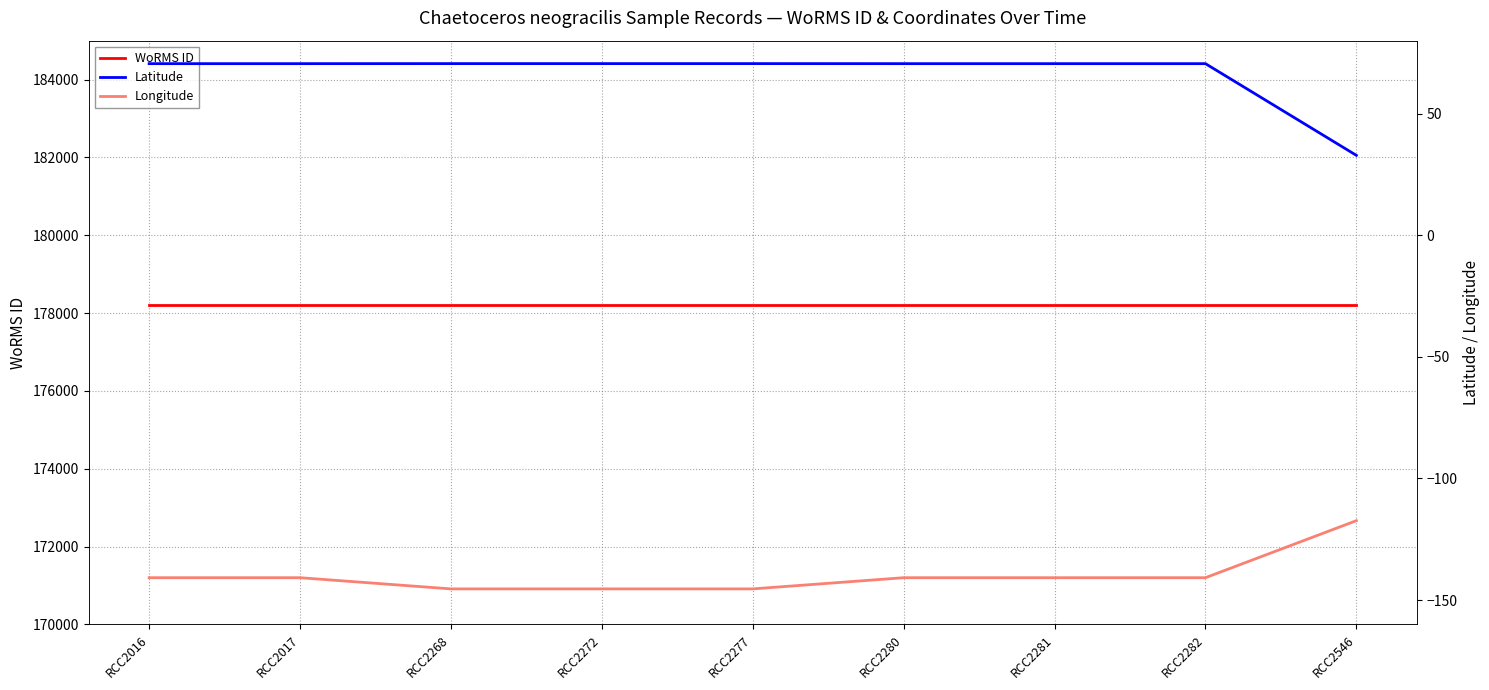

List the series in order of their peak value, highest first.

WoRMS ID, Latitude, Longitude